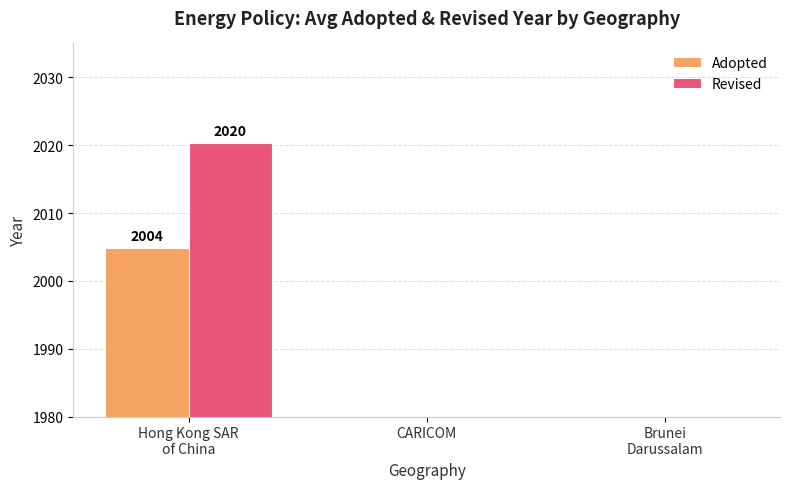

Rank the categories by Revised value from highest to lowest.

Hong Kong SAR
of China, CARICOM, Brunei
Darussalam